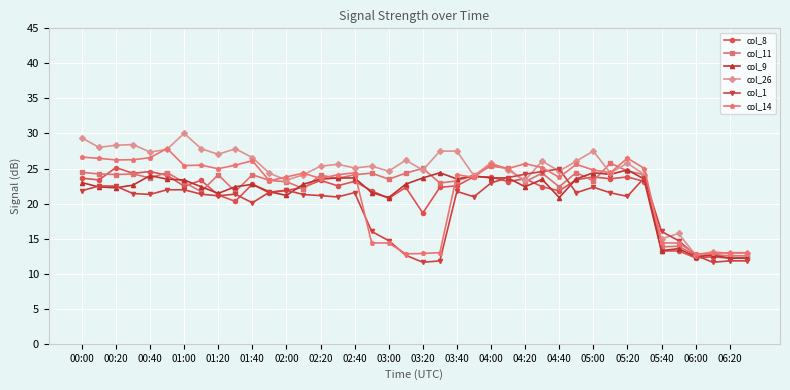

What is the maximum value for col_9?

24.8